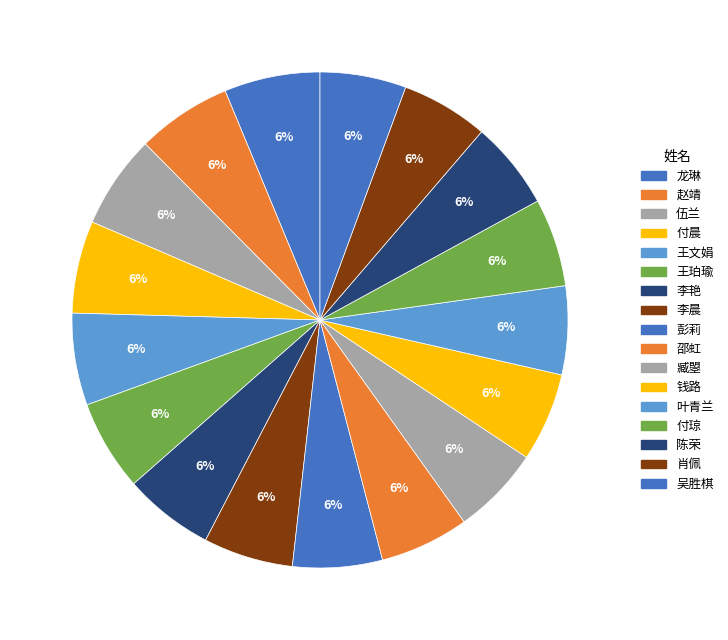

How many slices are in this pie chart?

17